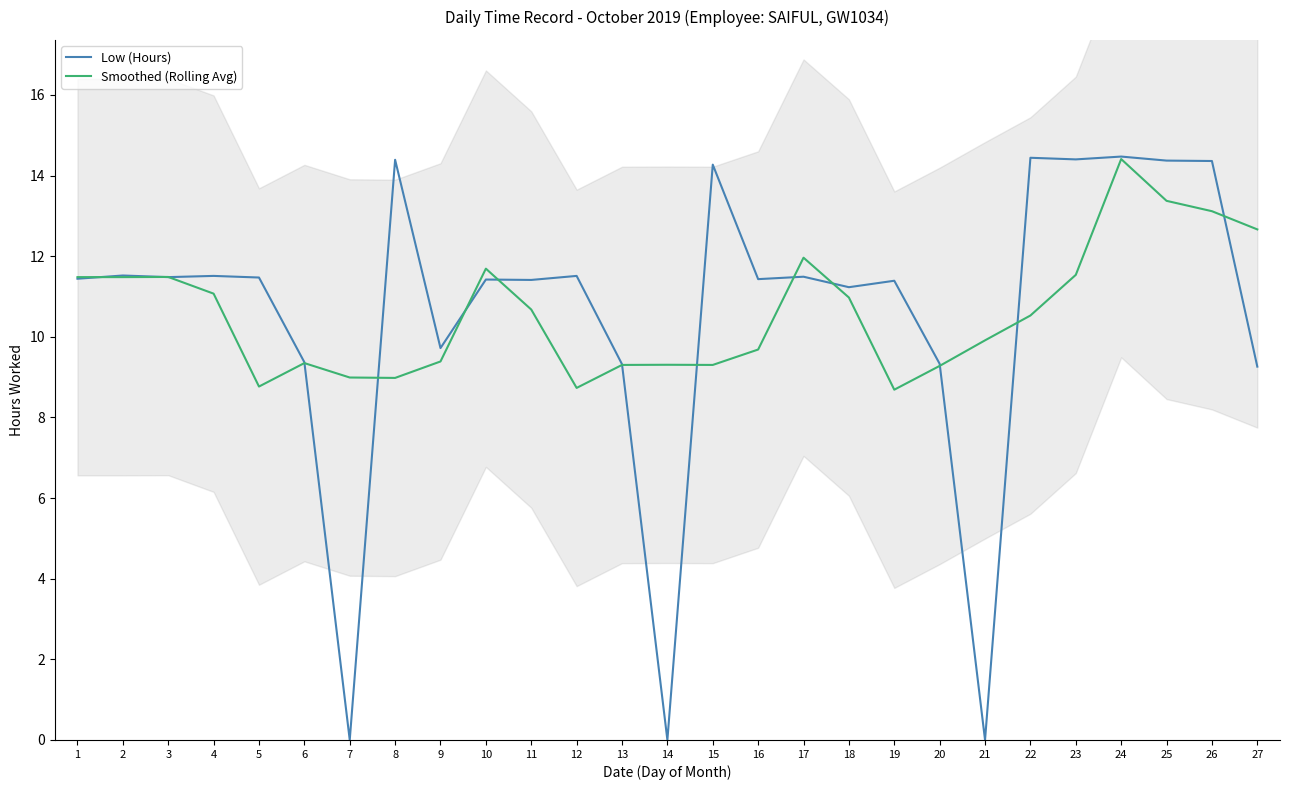

Read the Low (Hours) value at 10.

11.4